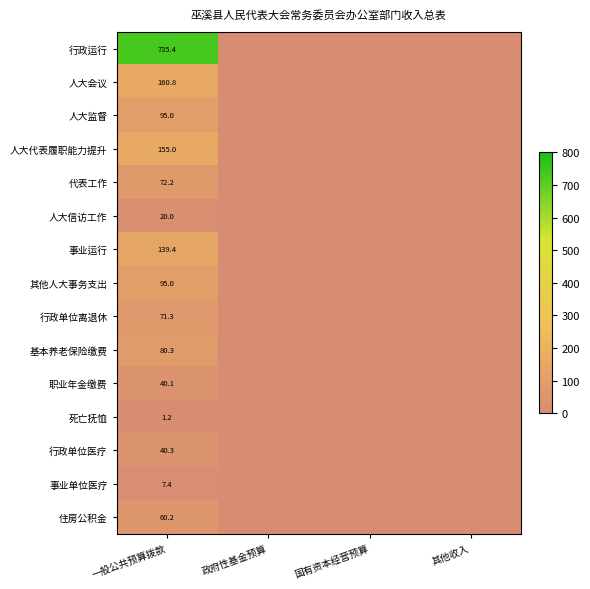

Which label corresponds to the smallest value in the chart?

政府性基金预算